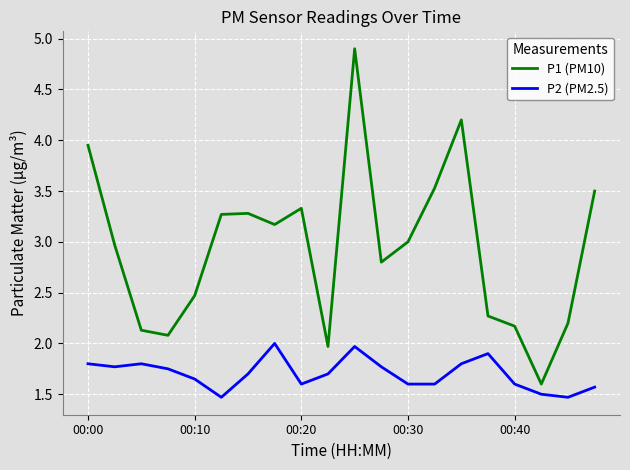

Rank the series by their average value, from highest to lowest.

P1 (PM10), P2 (PM2.5)